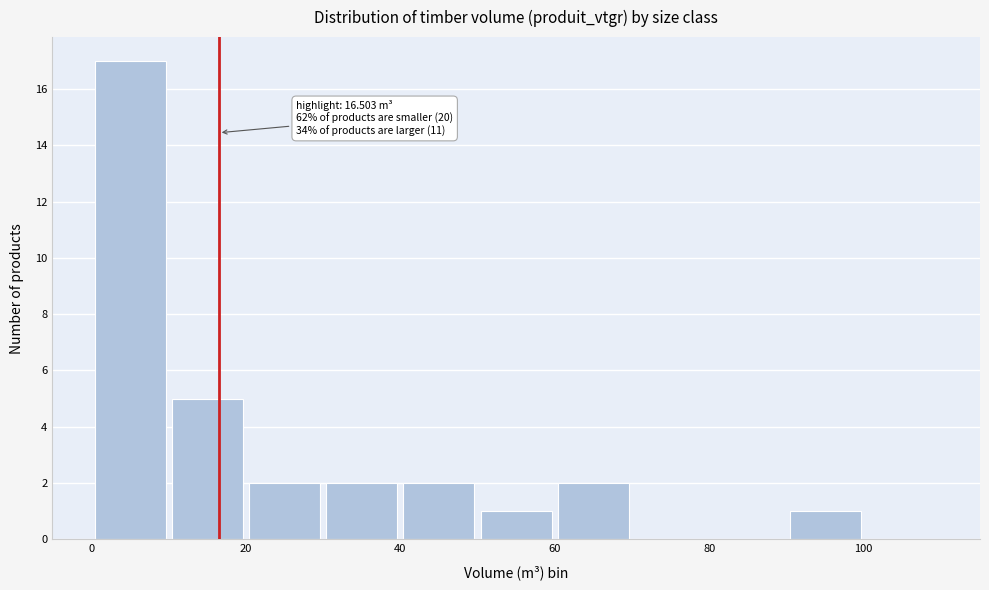

Which range on the x-axis has the tallest bar?

0 to 10